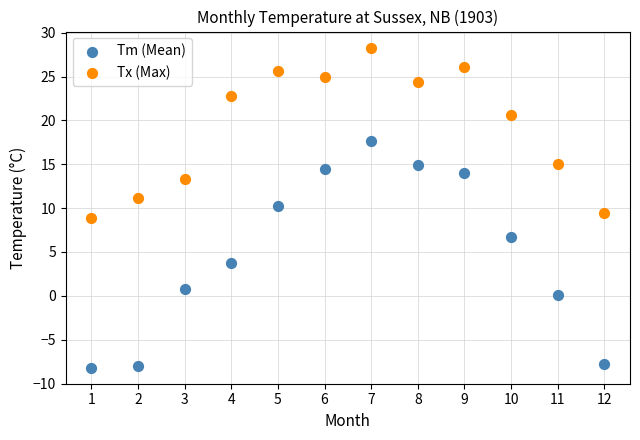

Across all data points, what is the range of Y values (max minus min)?

36.5